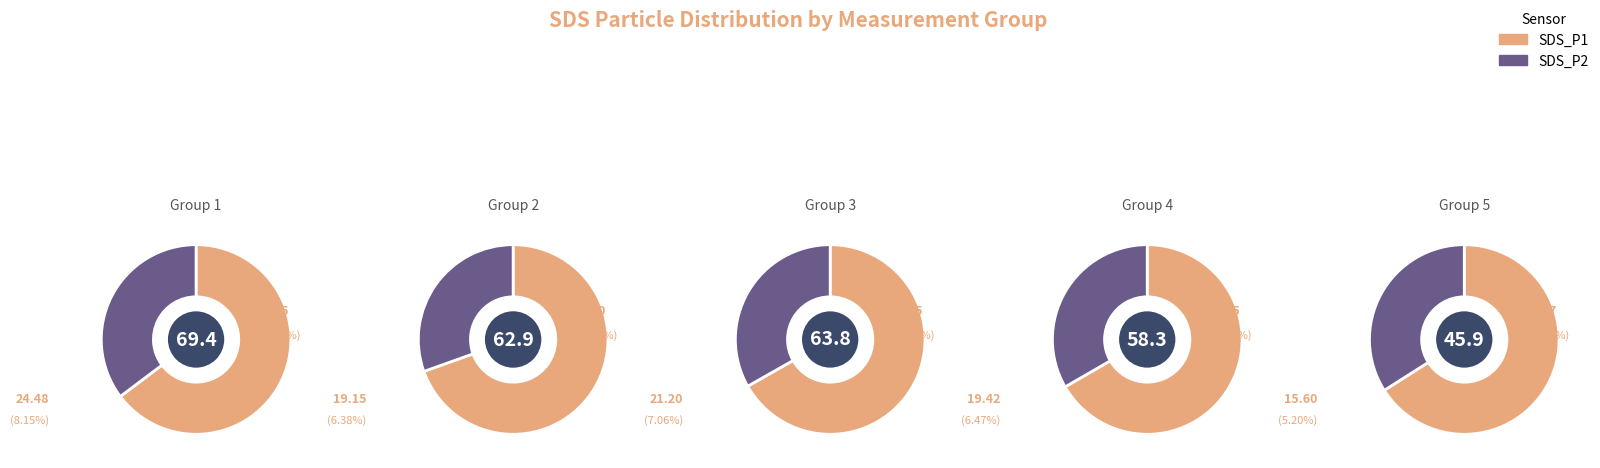

What is the spread (max minus min) of values at 28?

20.5